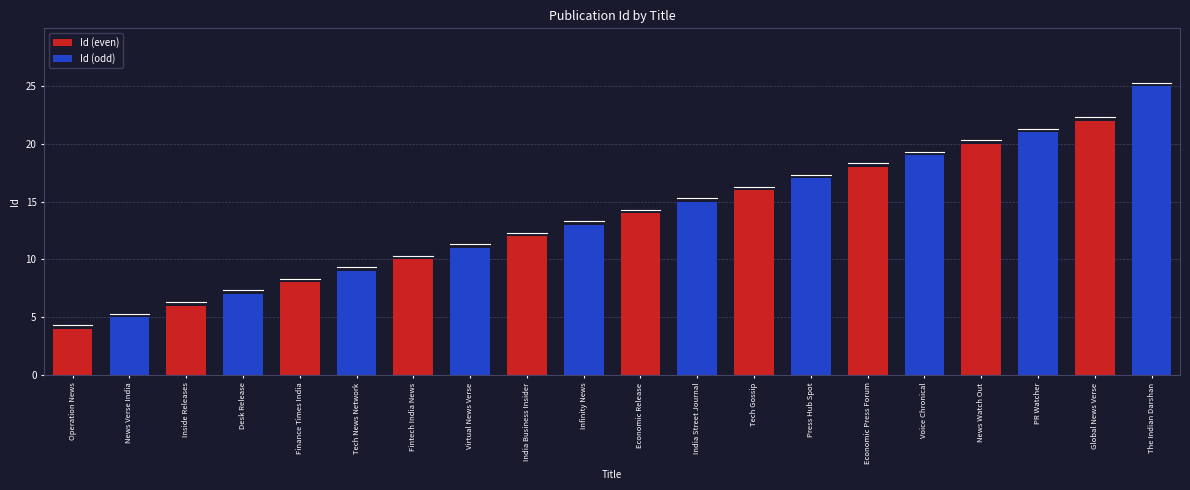

What is the smallest value displayed?

4